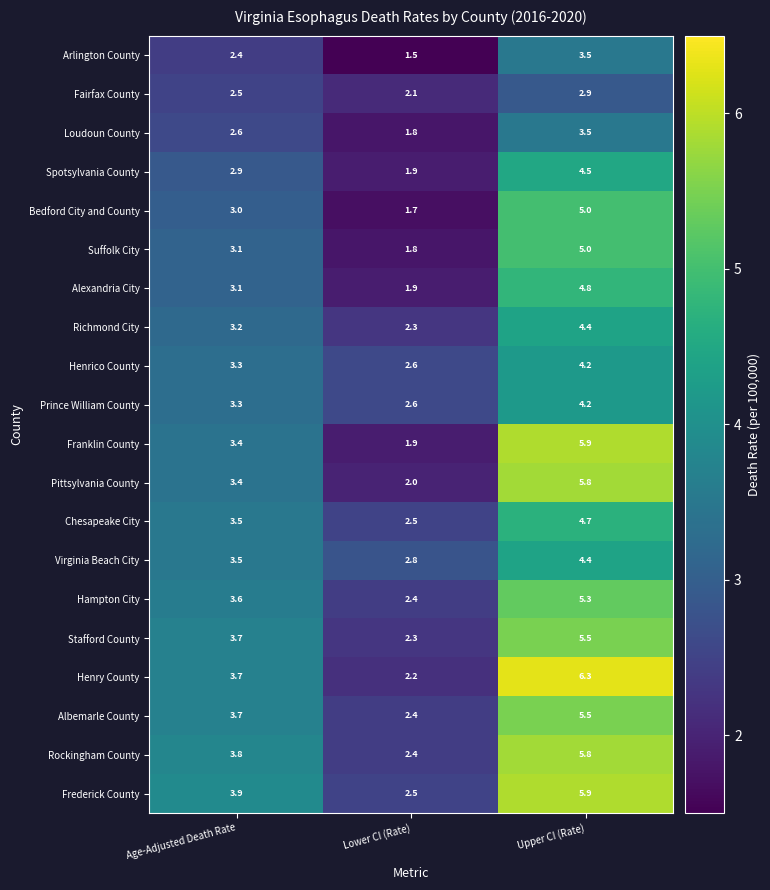

How many series are shown in this chart?

20